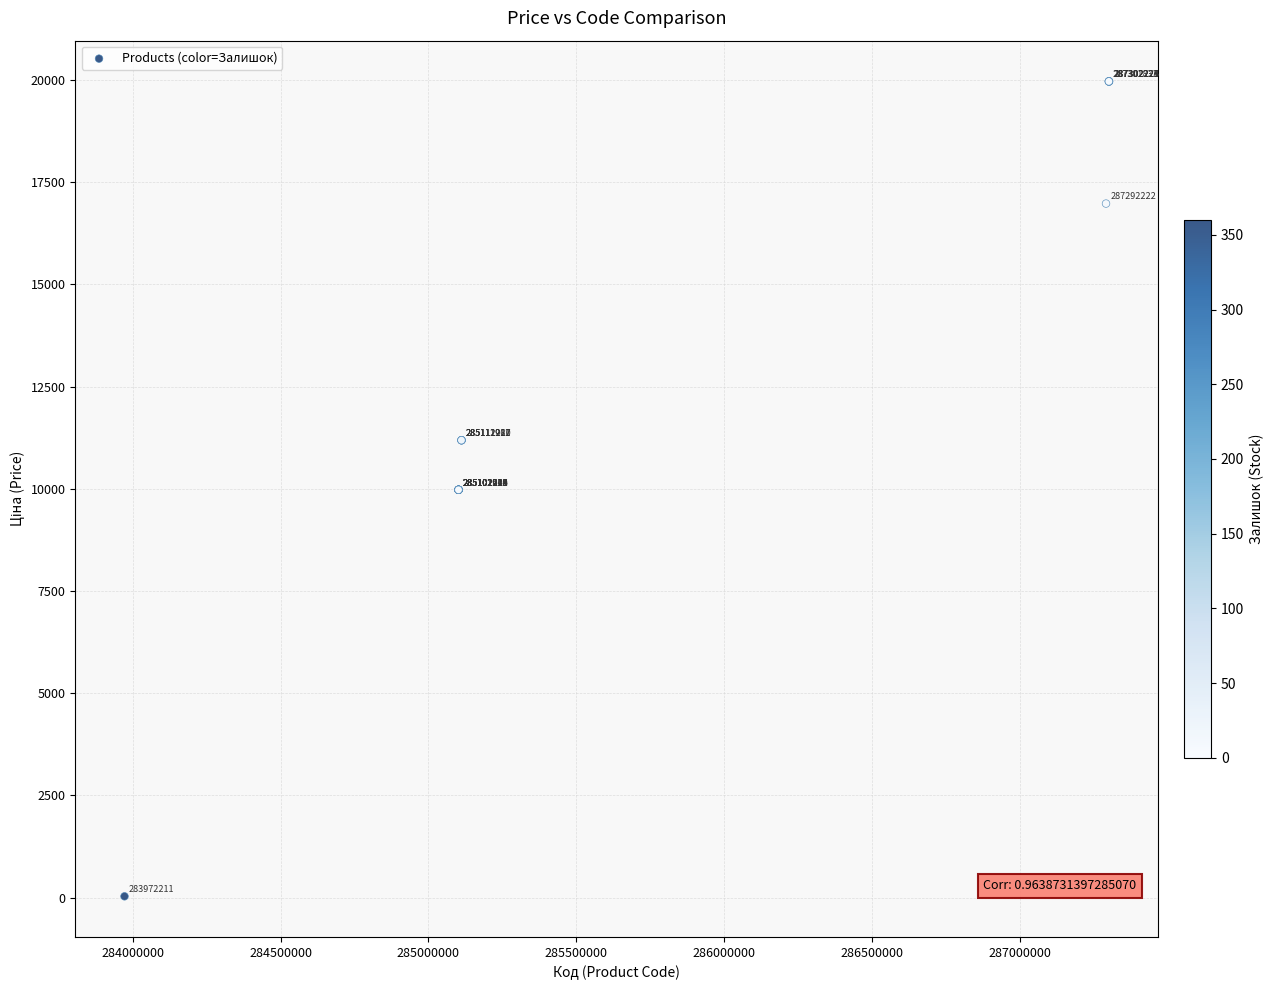

What Y value in the scatter plot is closest to 9998?

9975.0